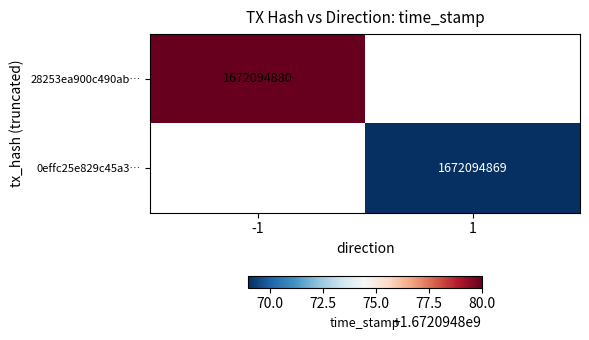

Reading left to right, transcribe all the data shown in this chart.

28253ea900c490ab201e1c61ce25283cef1b466: -1	1672094880
0effc25e829c45a3fd453b32c022595aa95a225: 1	1672094869